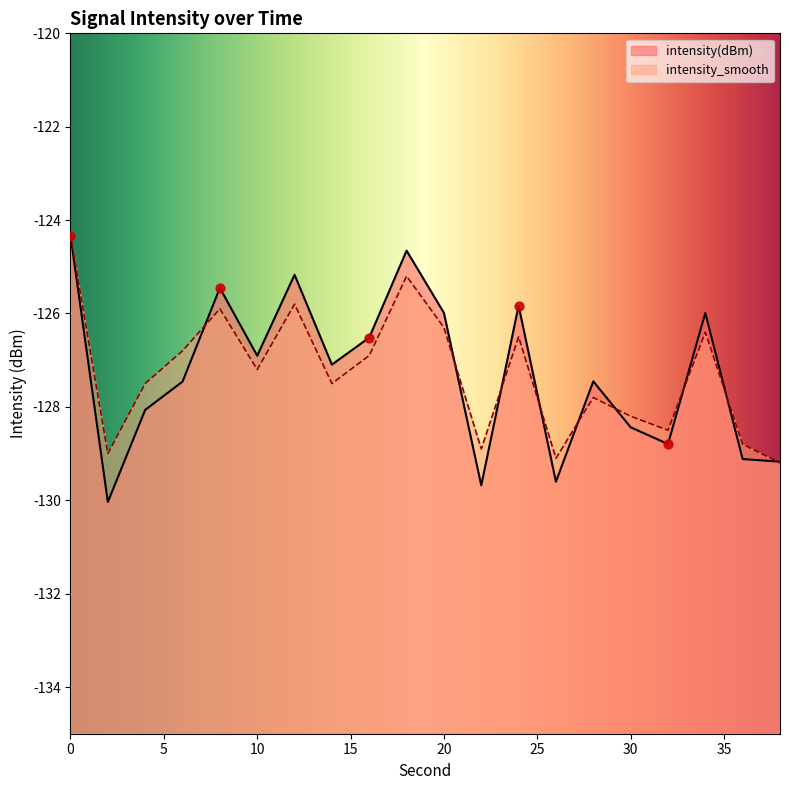

Which series contains the highest Y value?

intensity(dBm)